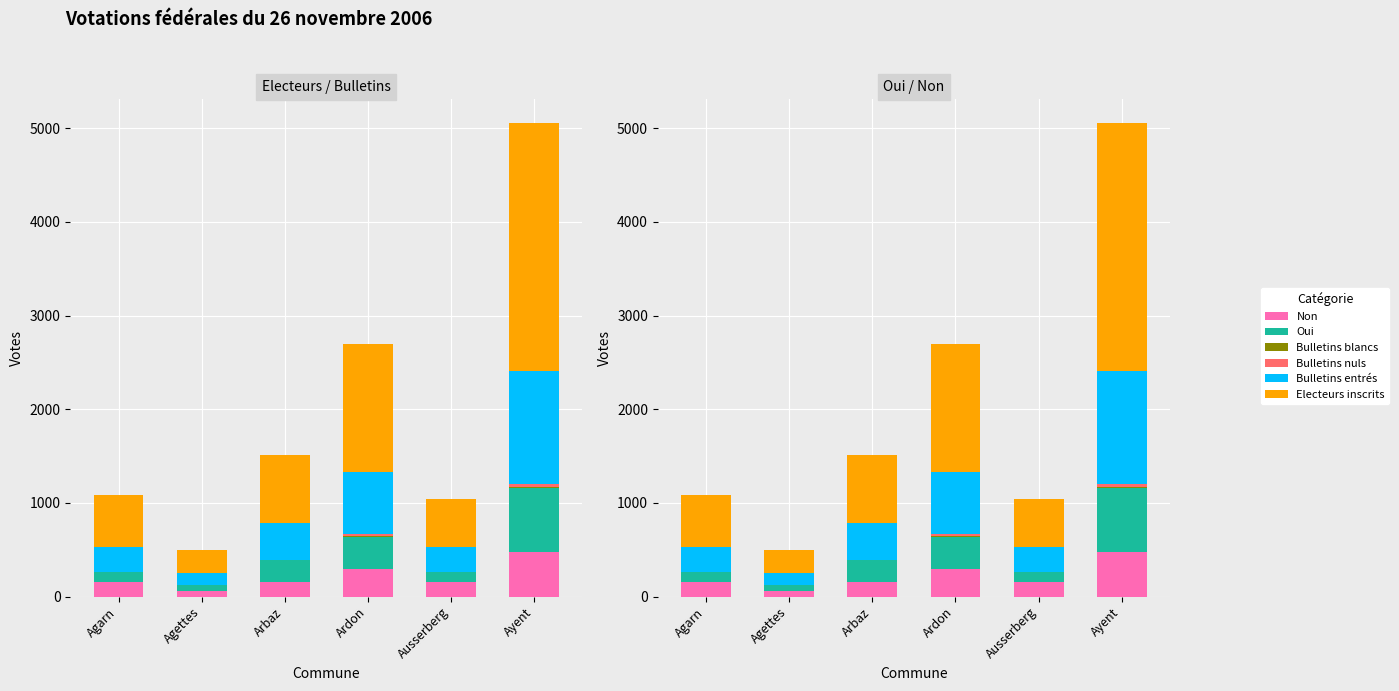

Which category has the highest value across all series?

Ayent